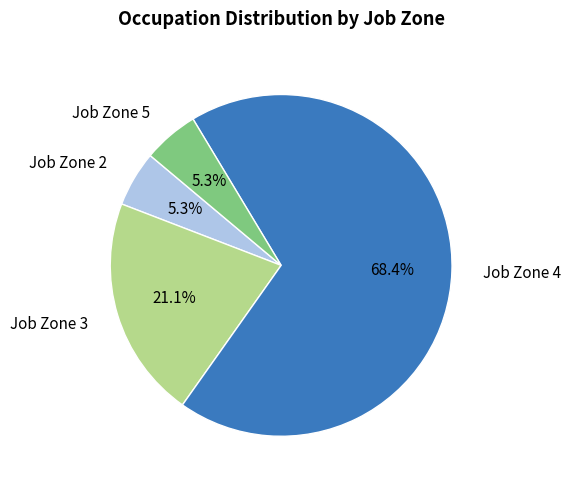

How many segments does this pie chart have?

4